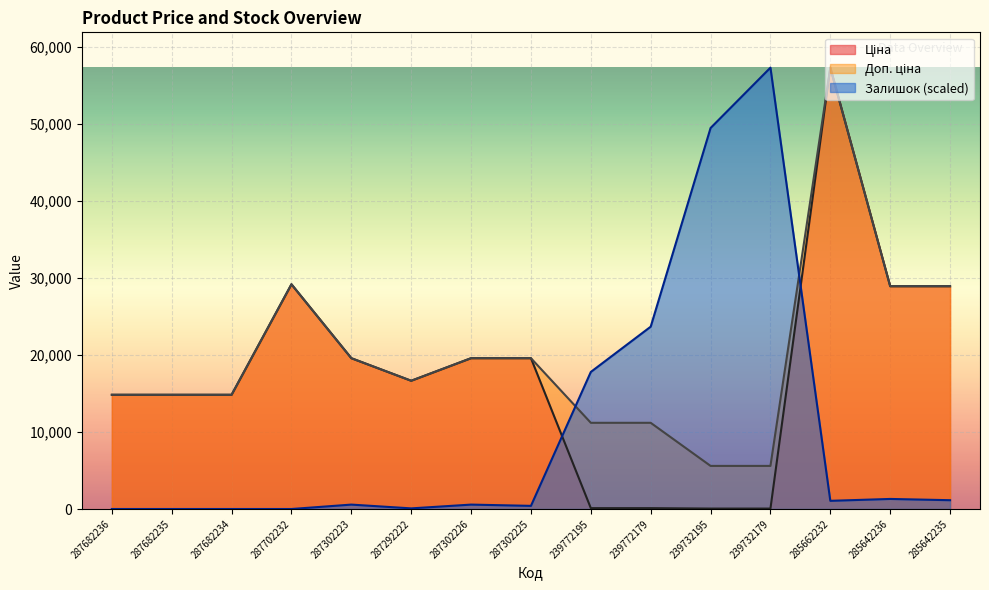

At which label does Ціна first exceed 16636?

287702232